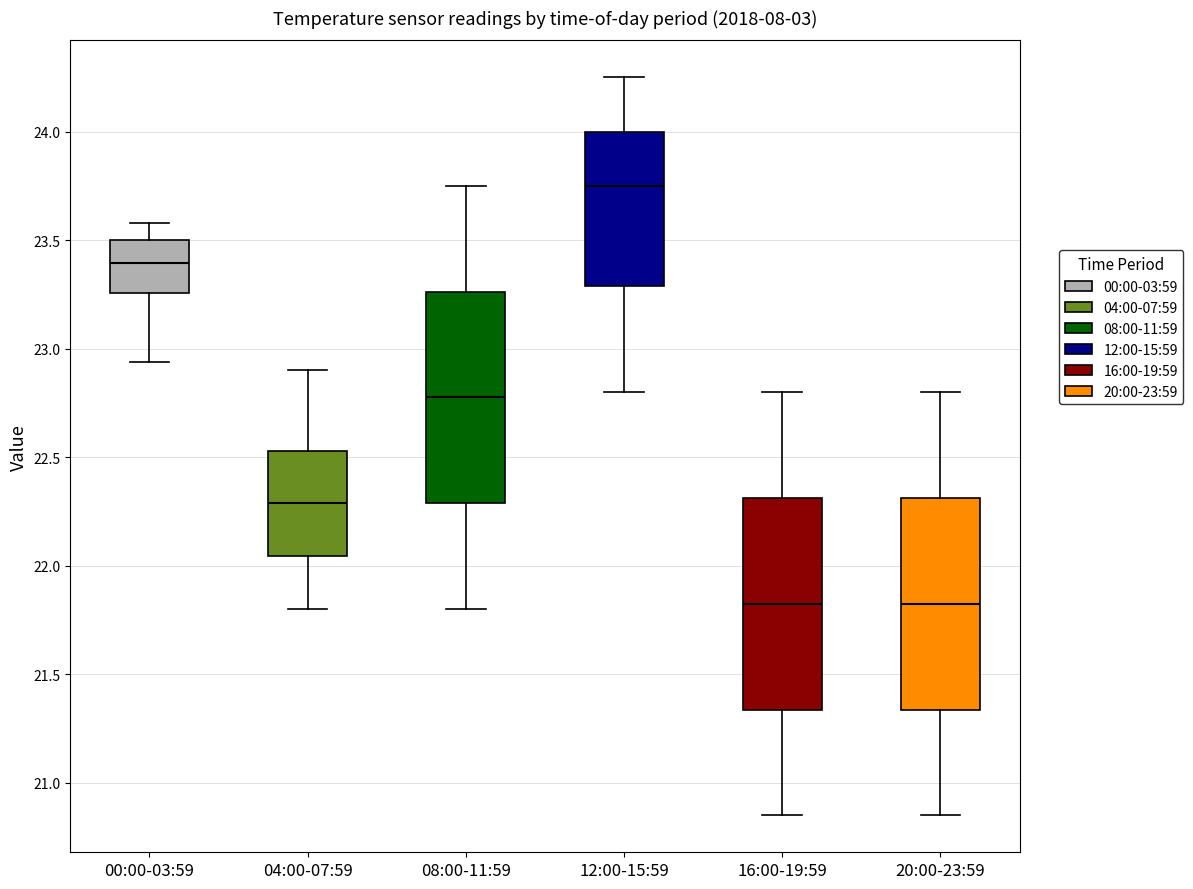

Reading left to right, transcribe this box plot: for each box, give where its median line is, the range the box spans, and where its two whiskers end, as read against the y-axis. The values are not printed on the chart, so give them approximately, as read against the axis.

00:00-03:59: median 23.40, box 23.25 to 23.50, whiskers 22.95 to 23.60
04:00-07:59: median 22.30, box 22.05 to 22.55, whiskers 21.80 to 22.90
08:00-11:59: median 22.80, box 22.30 to 23.25, whiskers 21.80 to 23.75
12:00-15:59: median 23.75, box 23.30 to 24.00, whiskers 22.80 to 24.25
16:00-19:59: median 21.85, box 21.35 to 22.30, whiskers 20.85 to 22.80
20:00-23:59: median 21.85, box 21.35 to 22.30, whiskers 20.85 to 22.80